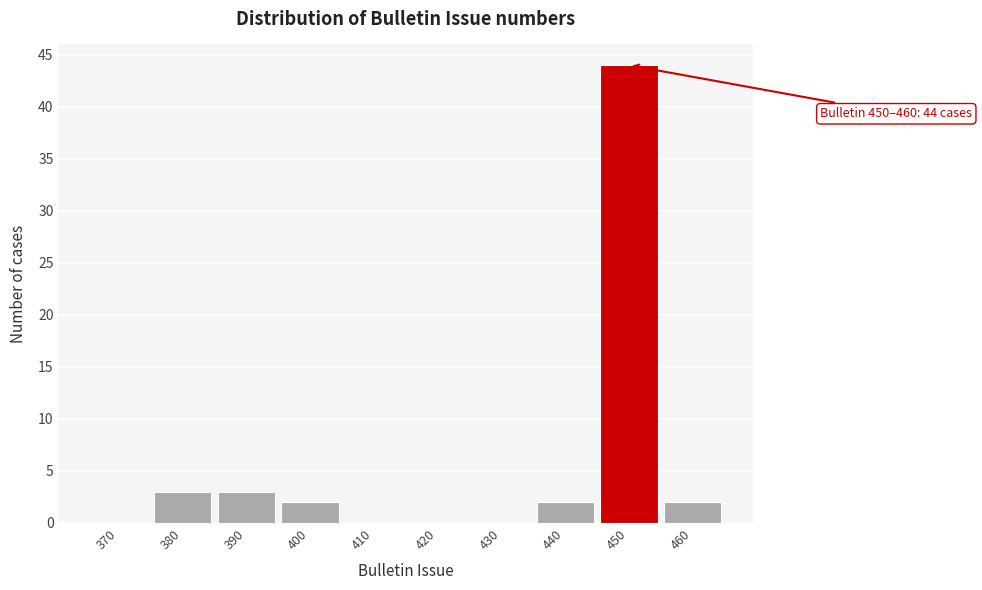

Reading left to right, extract all data points from this chart.

370=0	380=3	390=3	400=2	410=0	420=0	430=0	440=2	450=44	460=2